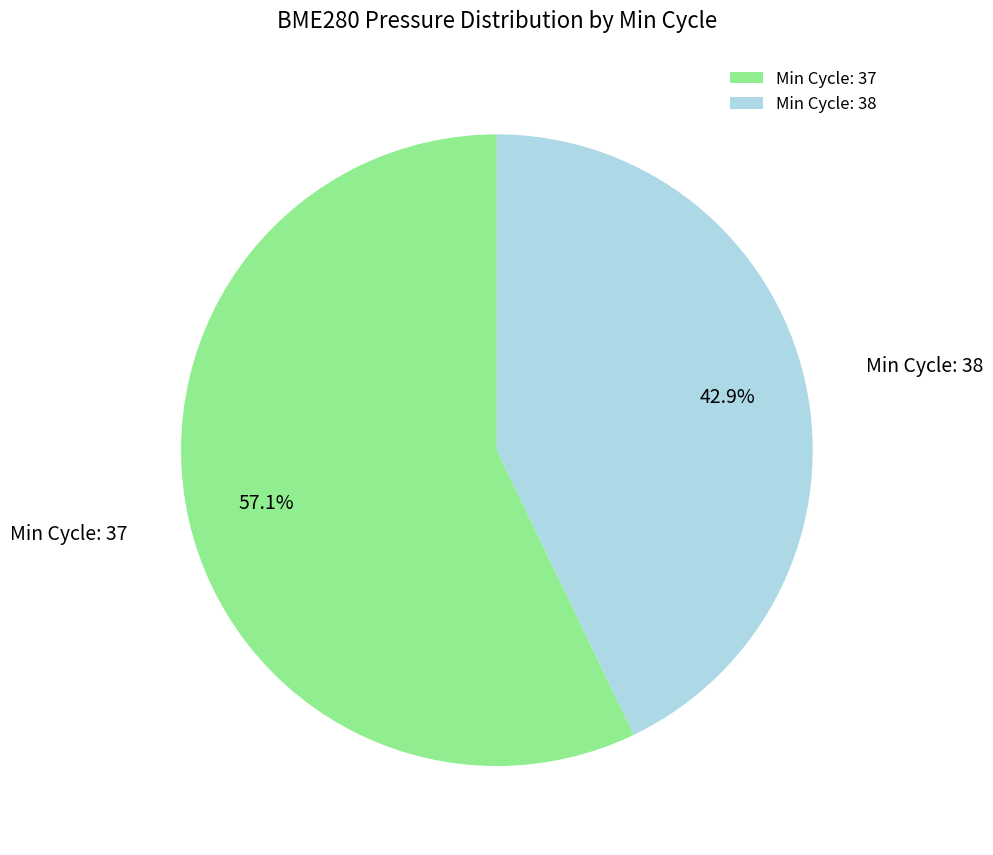

Which slice is the smallest?

Min Cycle: 38